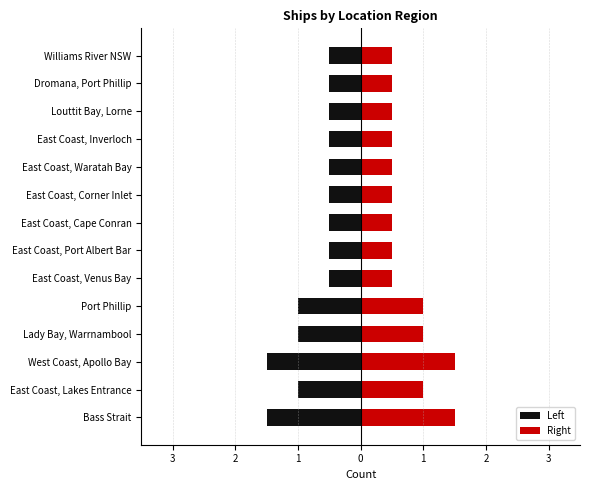

What are all the series names shown in the legend?

Left, Right